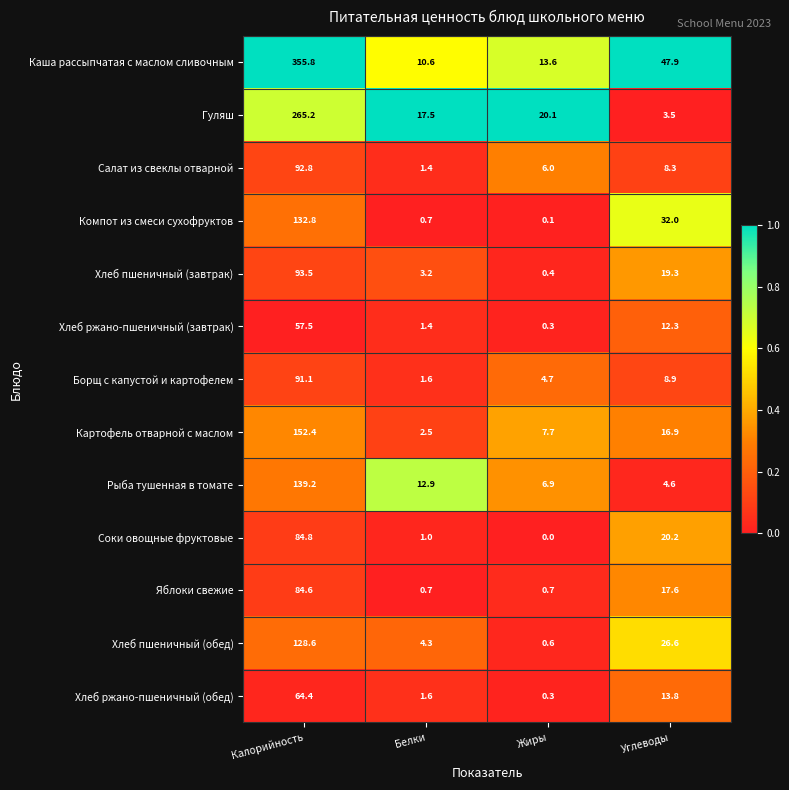

True or false: Гуляш has a value of 28.6 at Жиры.

False